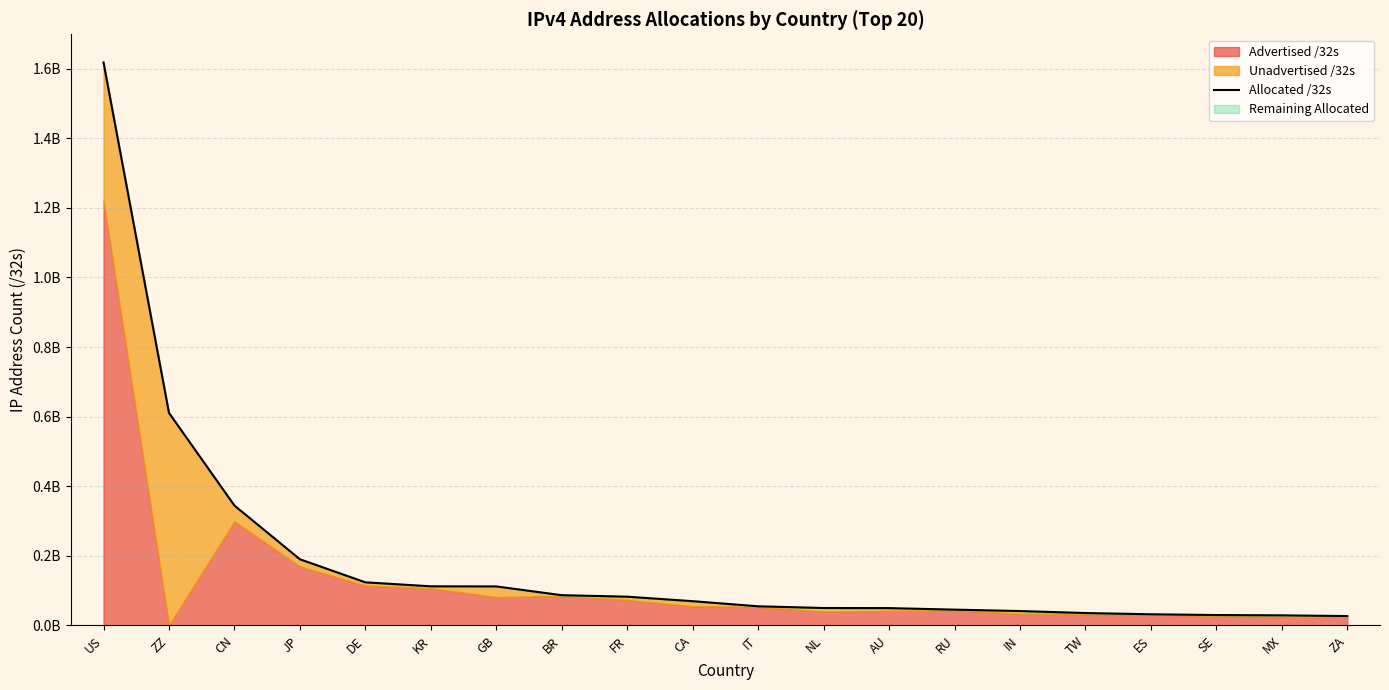

What is the average value?

187358321